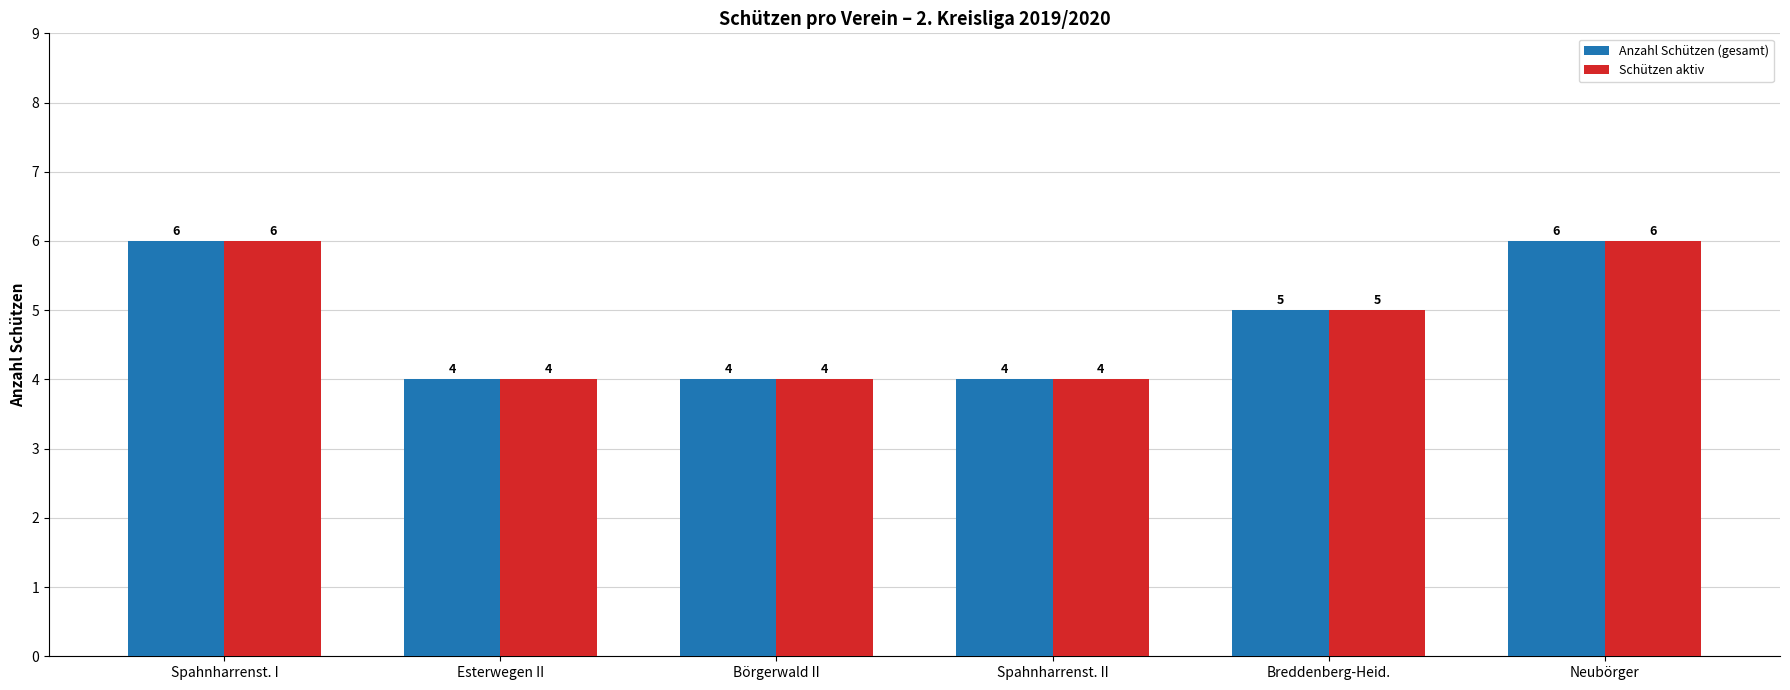

What is the difference between the maximum and minimum values in the Anzahl Schützen (gesamt) series?

2